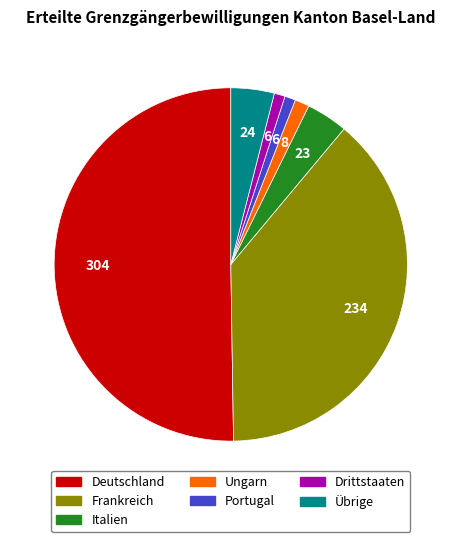

How many segments does this pie chart have?

7